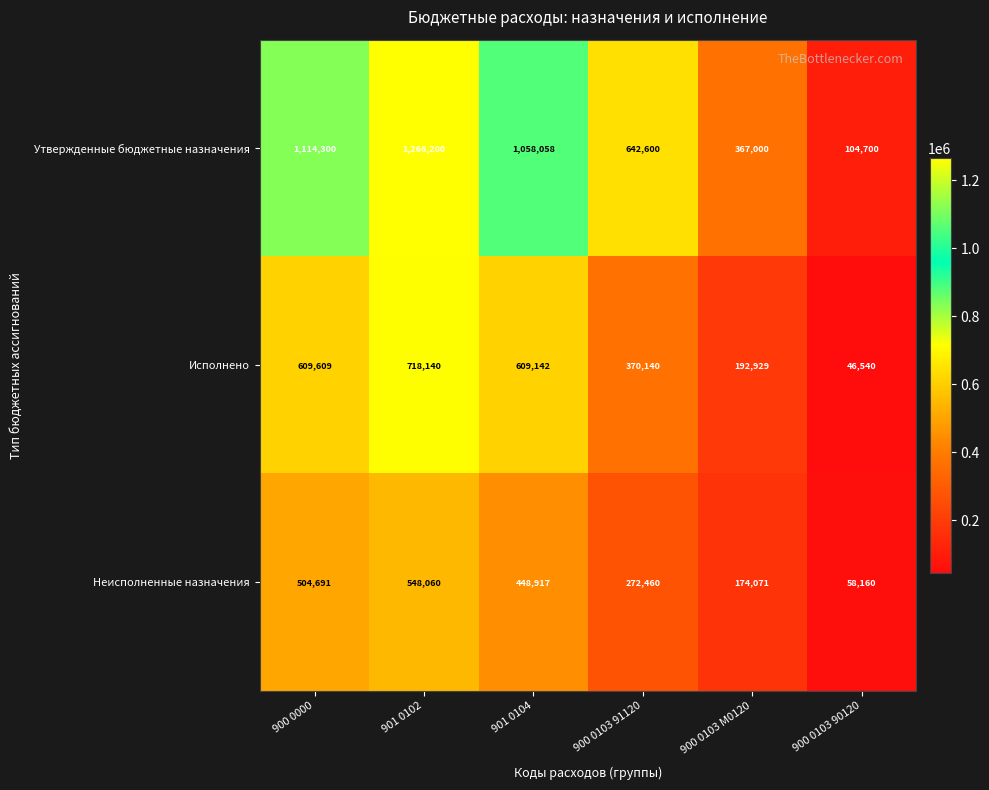

Which series has the largest range (max minus min)?

Утвержденные бюджетные назначения